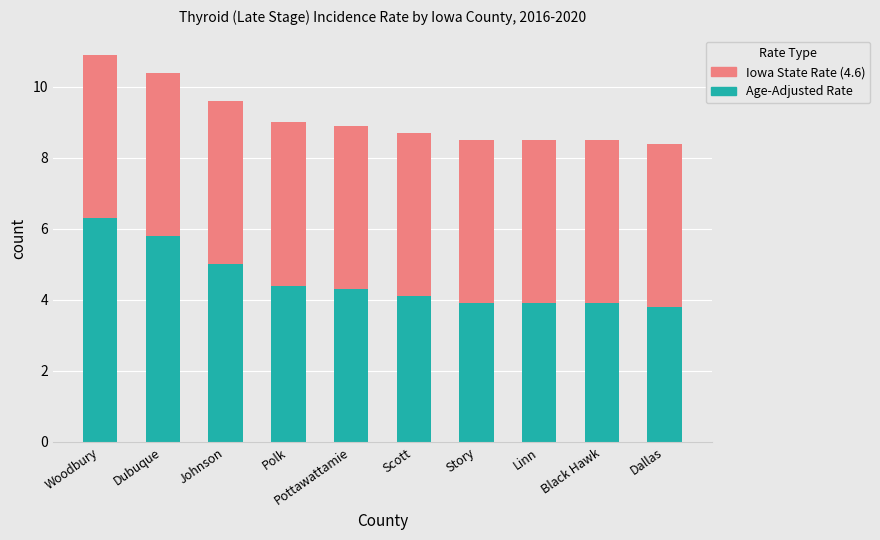

What is the approximate value of Age-Adjusted Rate at Black Hawk?

3.9